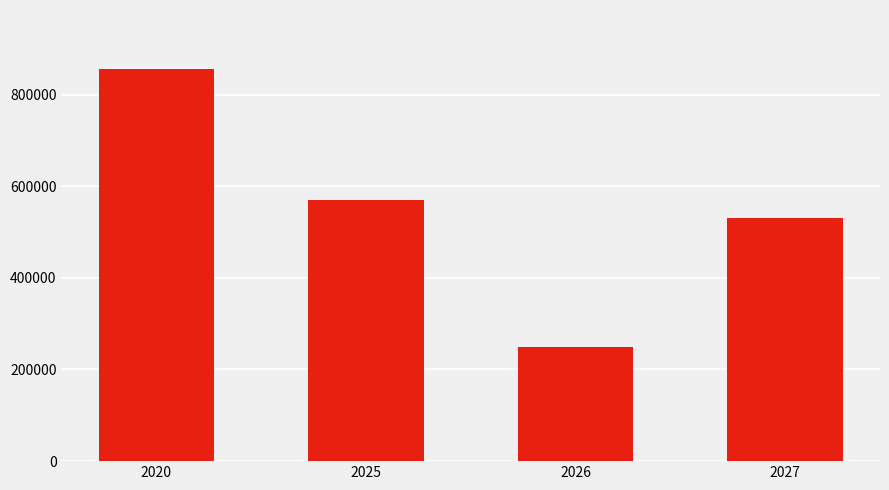

What is the ratio of the value at 2026 to the value at 2027?

0.5